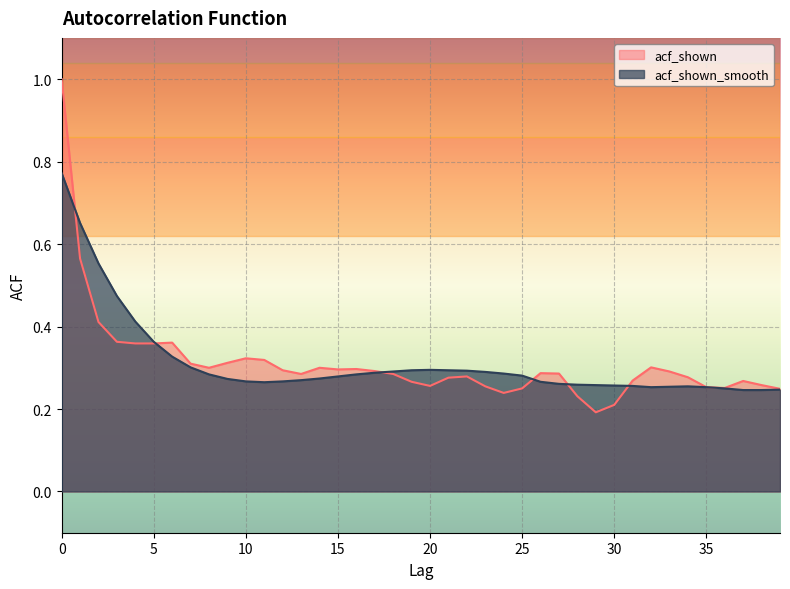

How many interior local peaks does the acf_shown series have?

8